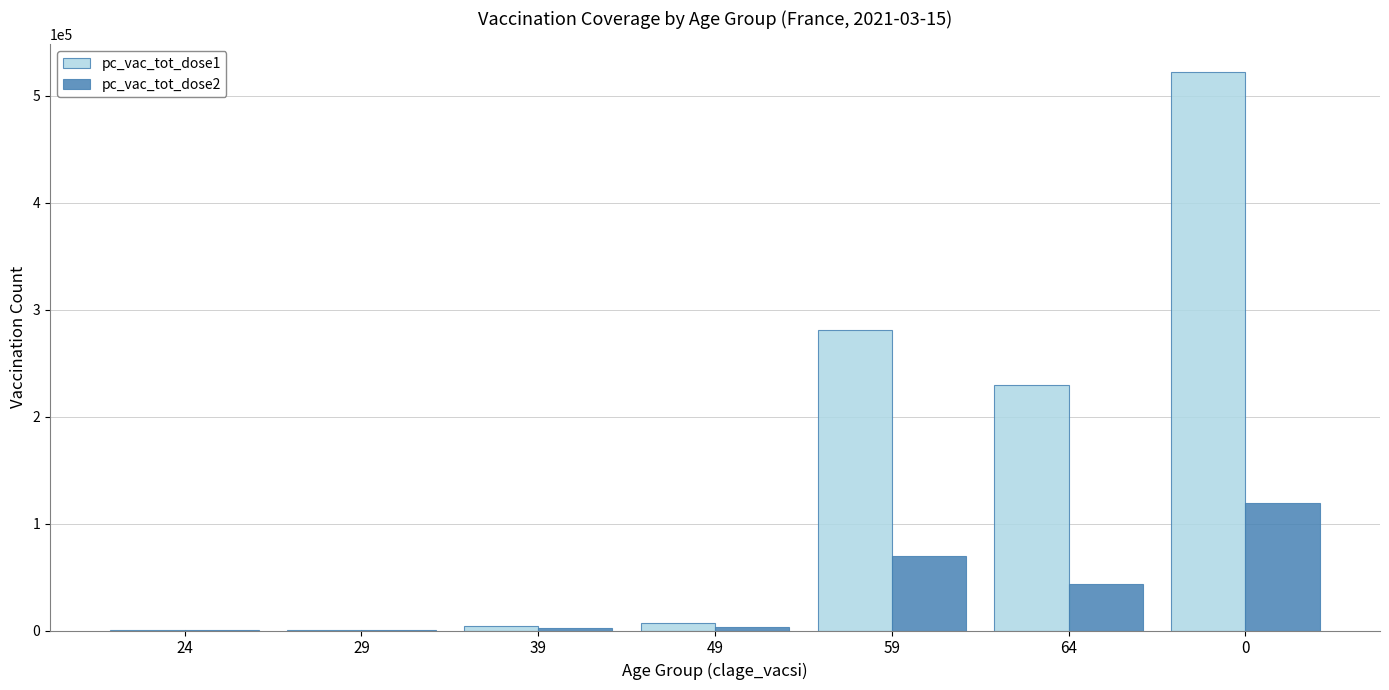

The value of pc_vac_tot_dose1 at 64 is 229338. True or false?

True